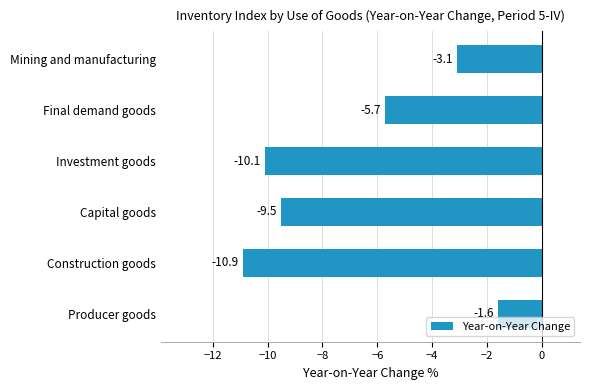

What is the average value?

-6.8